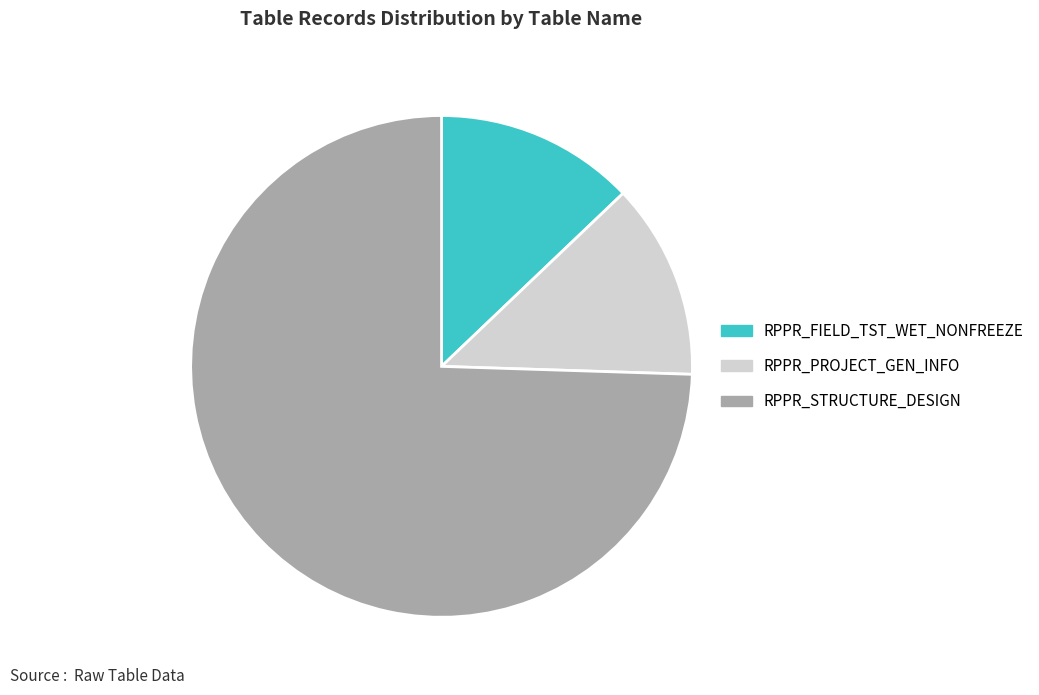

What is the ratio of the value at RPPR_FIELD_TST_WET_NONFREEZE to the value at RPPR_STRUCTURE_DESIGN?

0.2